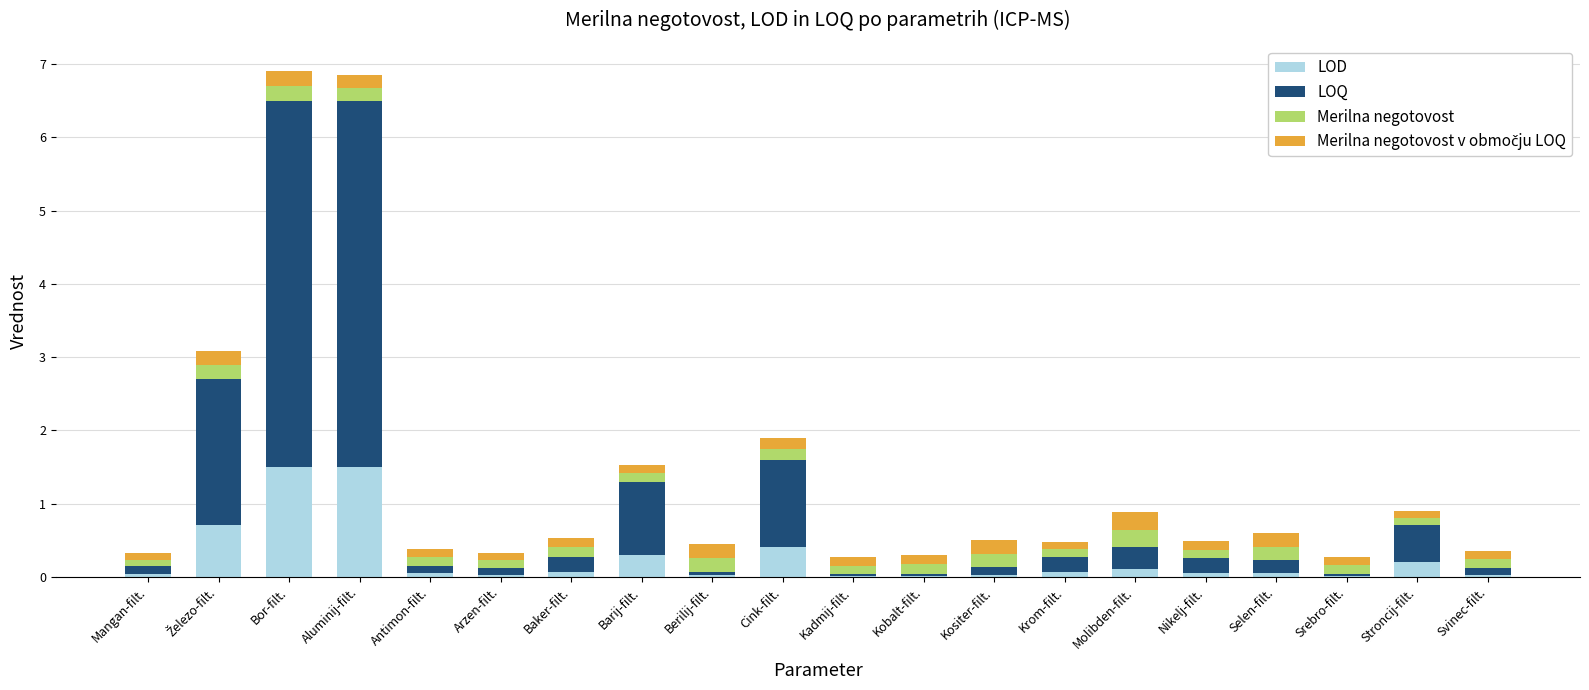

What is the total value across all series at Cink-filt.?

1.9